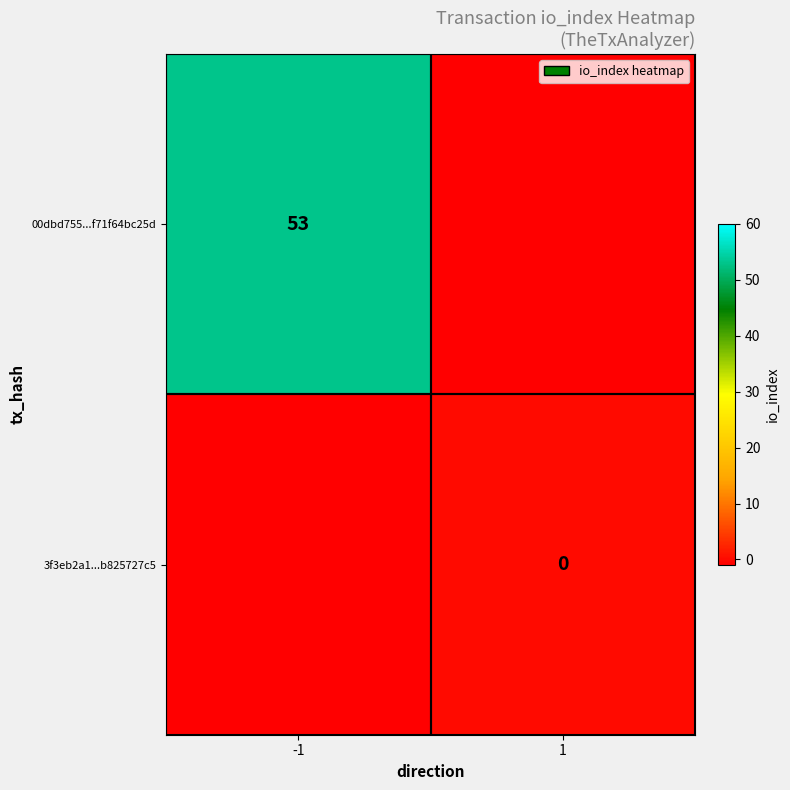

Which category has the lowest value across all series?

1